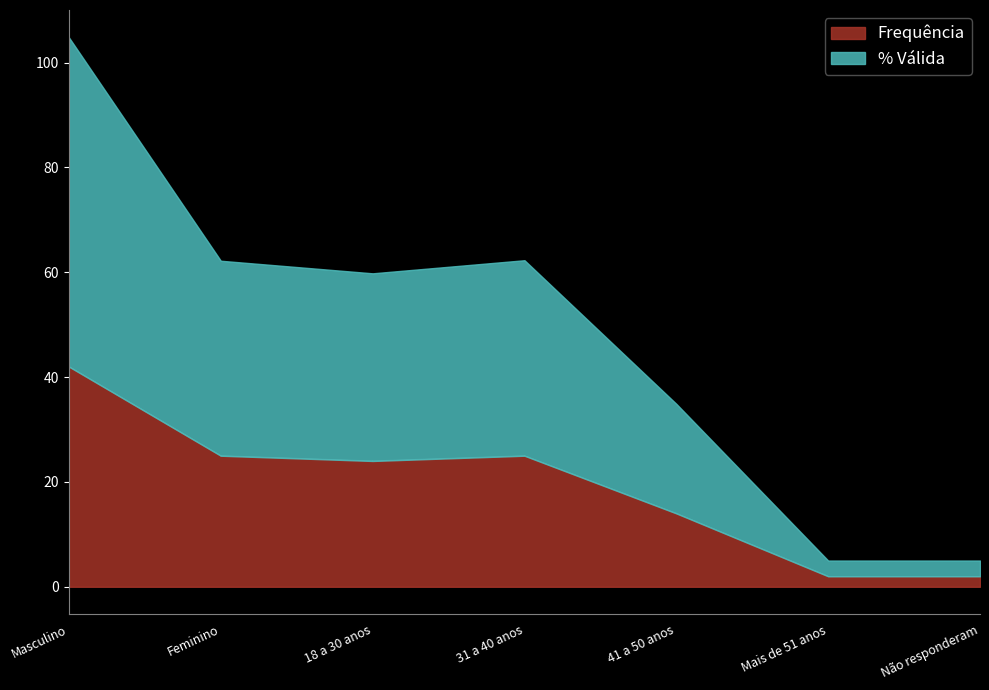

How many distinct data groups are displayed?

2